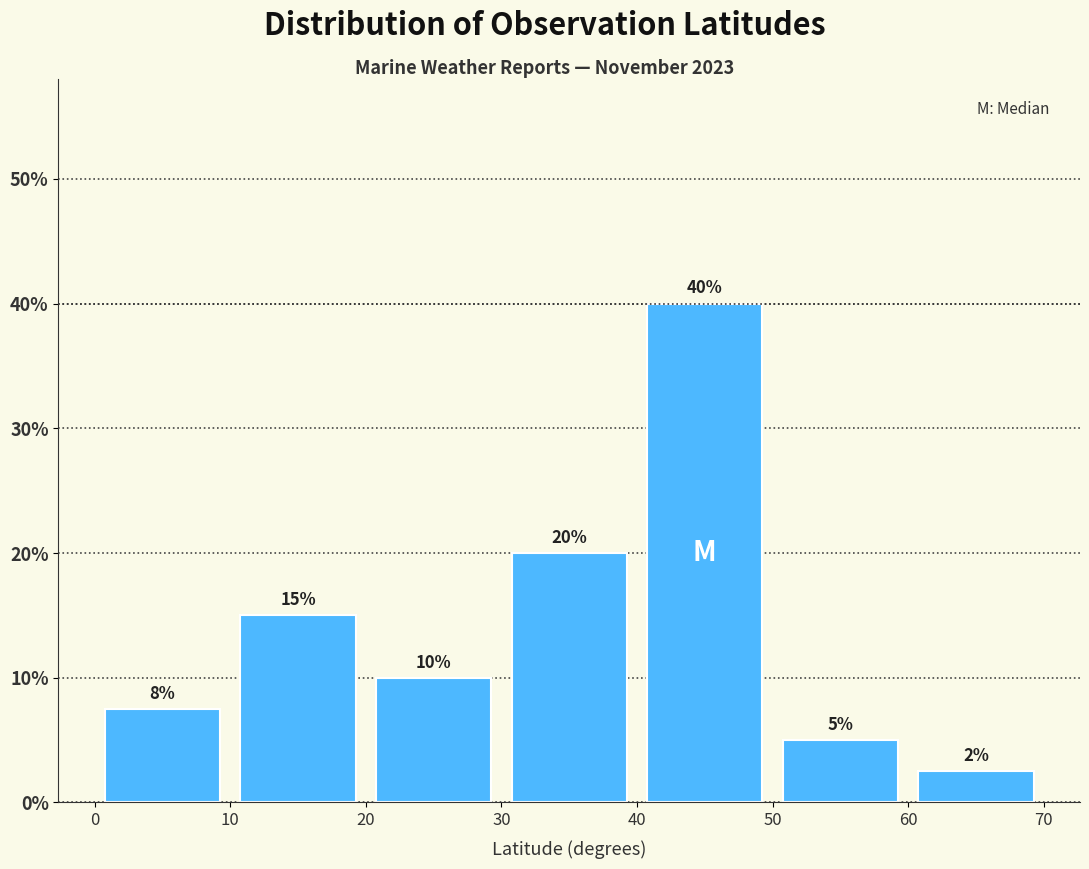

Which range on the x-axis has the tallest bar?

40 to 50